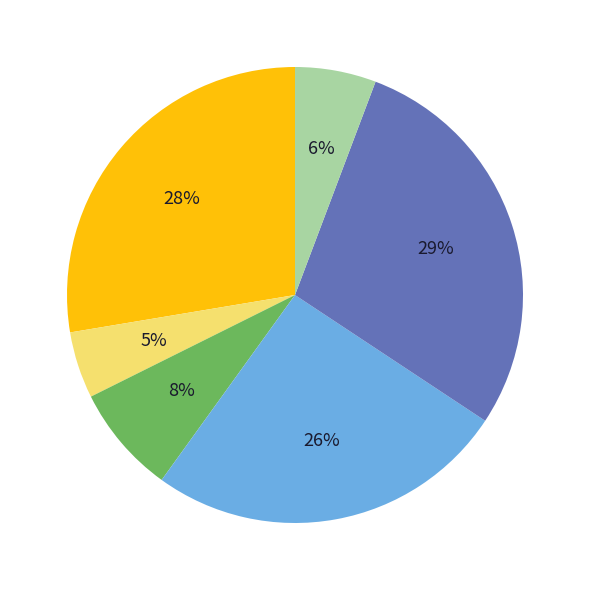

Is there a majority slice in this chart?

No